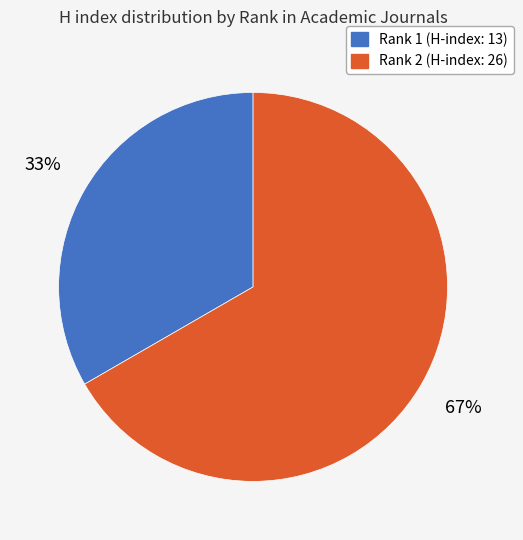

To the nearest percent, what portion does Rank 2 (H-index: 26) represent?

67%